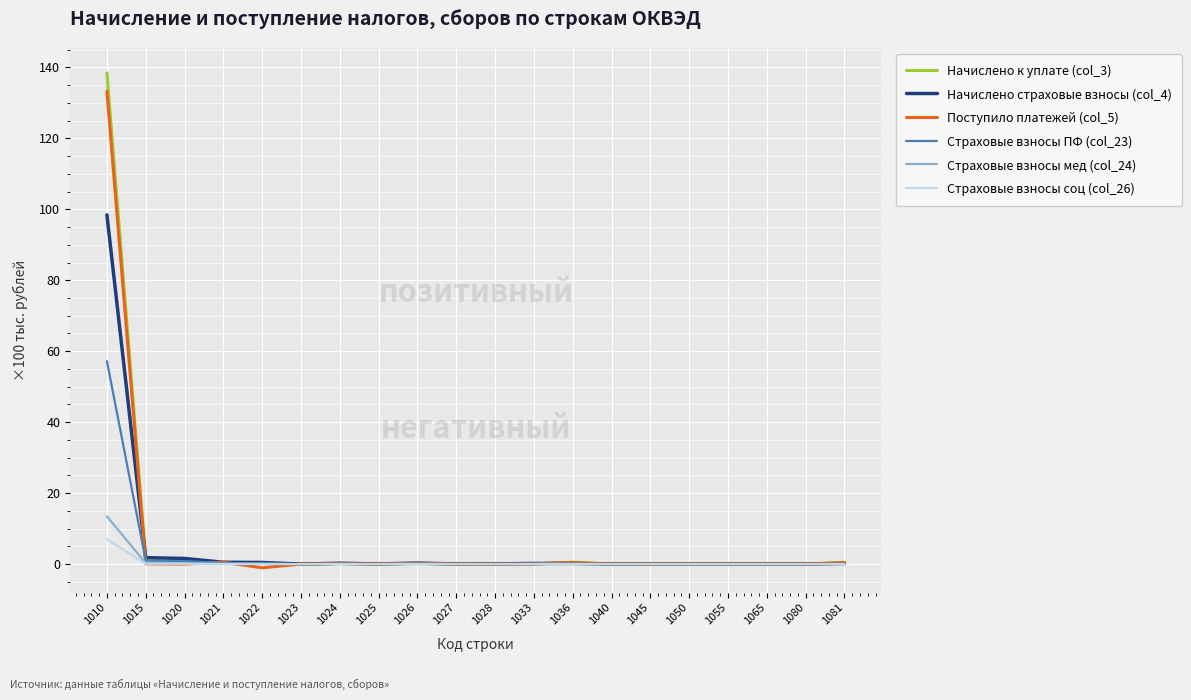

The value of Страховые взносы ПФ (col_23) at 1027 is 0.0. True or false?

True